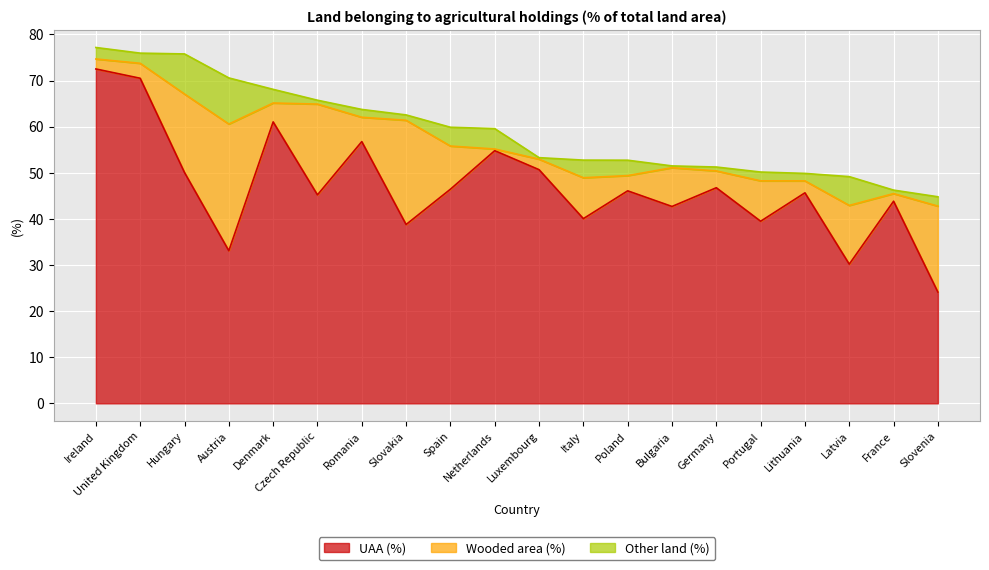

How many data points in UAA (%) are above 46?

10